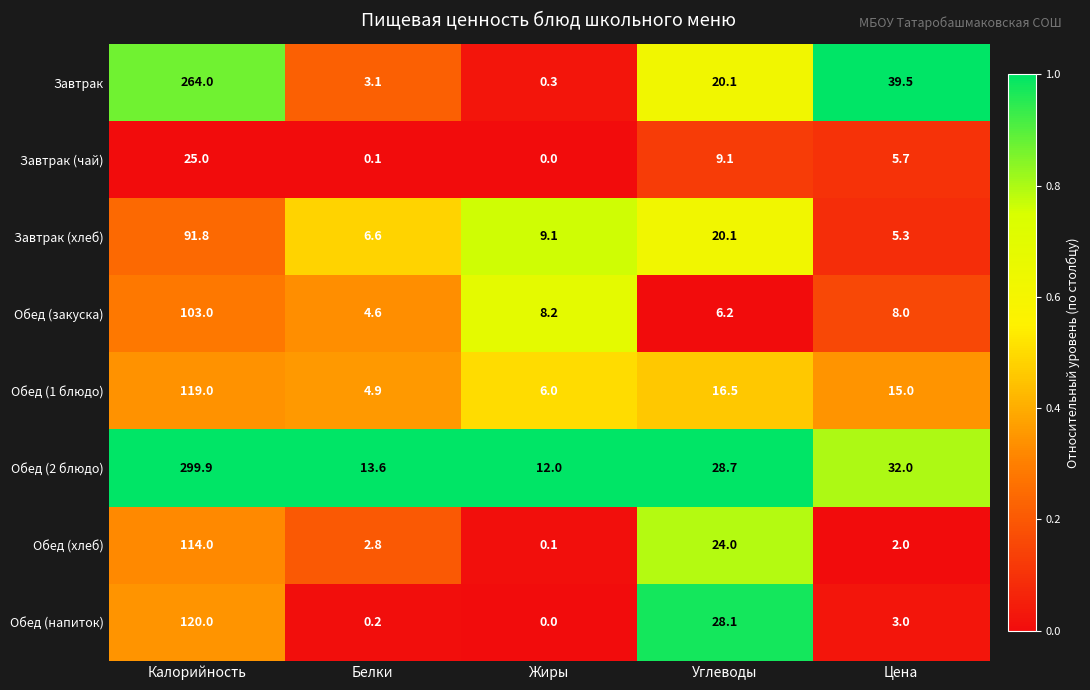

Between Жиры and Цена, which series saw the biggest shift?

Завтрак